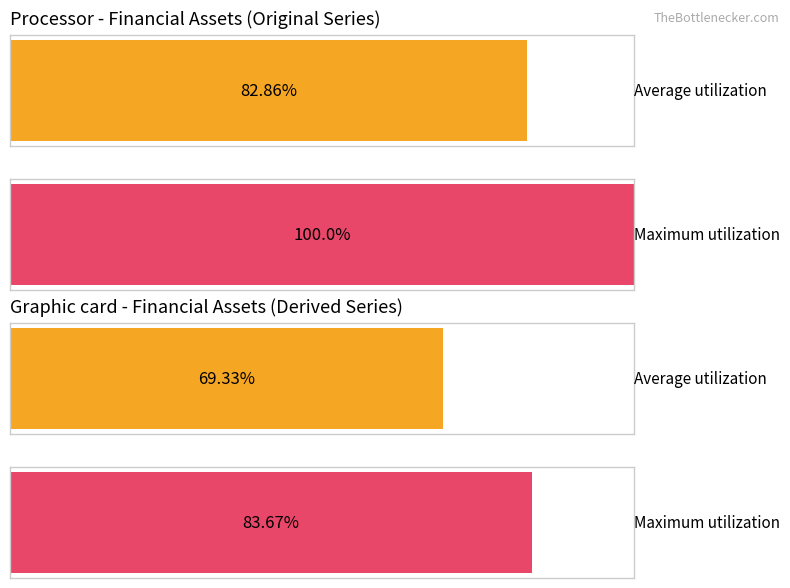

What are all the series names shown in the legend?

Average utilization, Maximum utilization